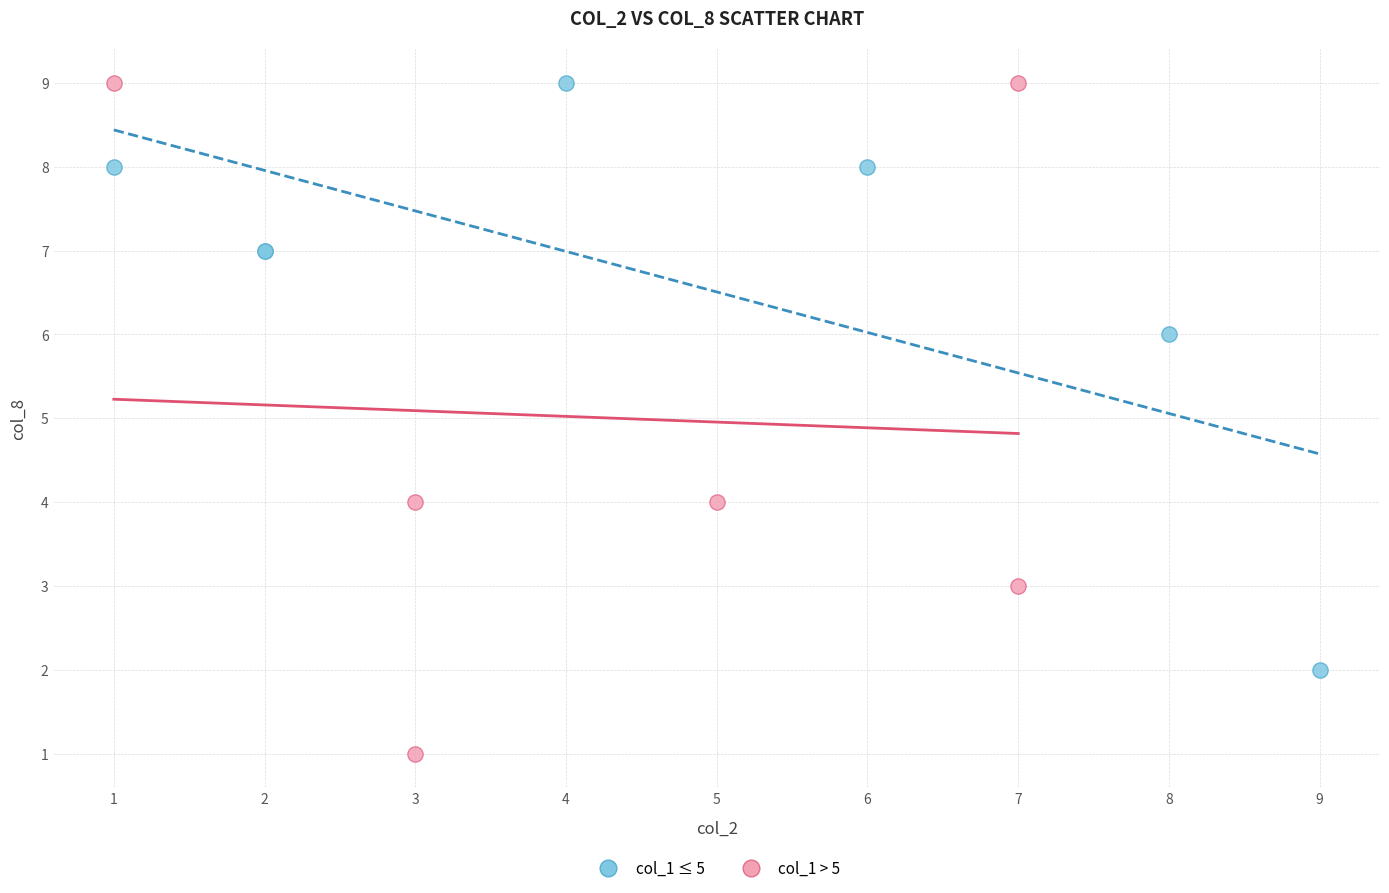

Which series has the largest Y range (max minus min)?

col_1 > 5